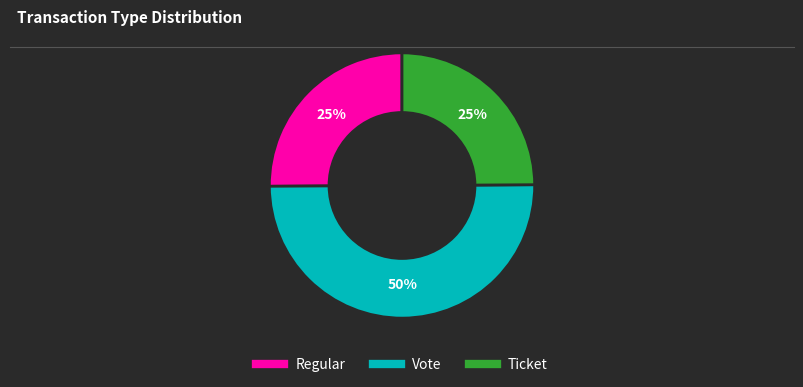

To the nearest percent, what is the difference between the largest and smallest slice percentages?

25%